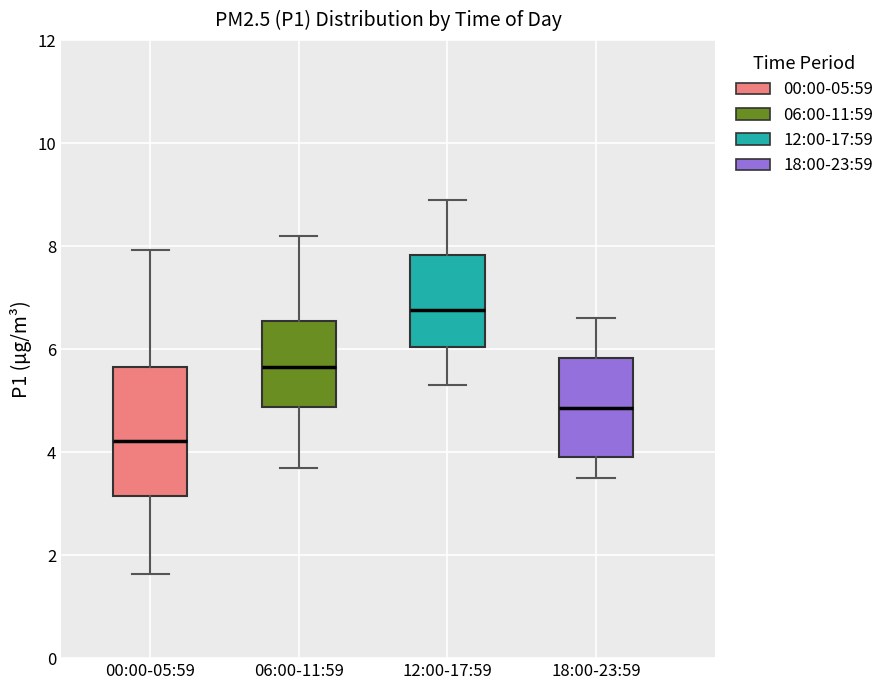

Reading left to right, transcribe this box plot: for each box, give where its median line is, the range the box spans, and where its two whiskers end, as read against the y-axis. The values are not printed on the chart, so give them approximately, as read against the axis.

00:00-05:59: median 4.2, box 3.2 to 5.6, whiskers 1.6 to 8.0
06:00-11:59: median 5.6, box 4.8 to 6.6, whiskers 3.8 to 8.2
12:00-17:59: median 6.8, box 6.0 to 7.8, whiskers 5.4 to 9.0
18:00-23:59: median 4.8, box 4.0 to 5.8, whiskers 3.6 to 6.6